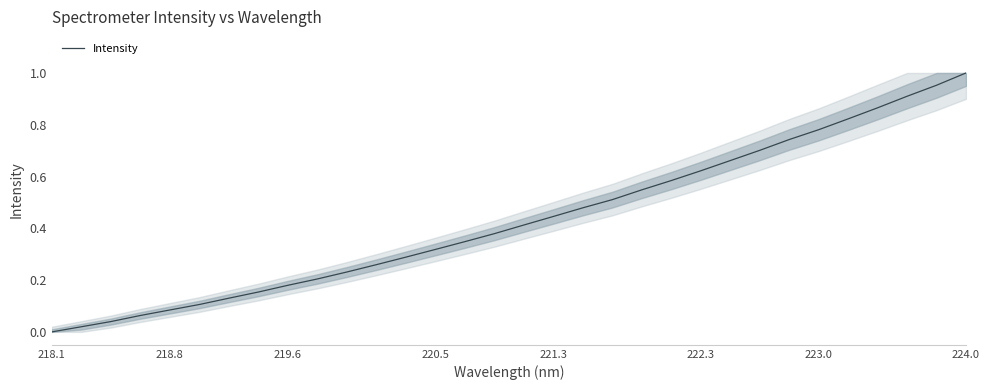

How many lines are shown in the chart?

1